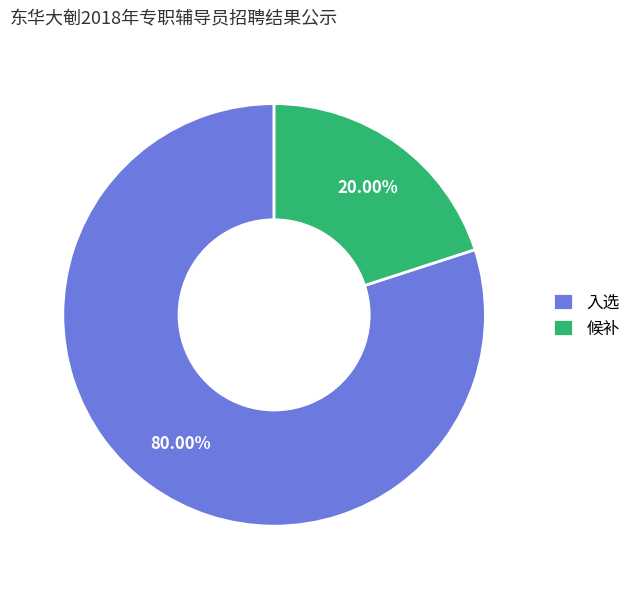

True or false: 候补 accounts for 20% of the total.

True